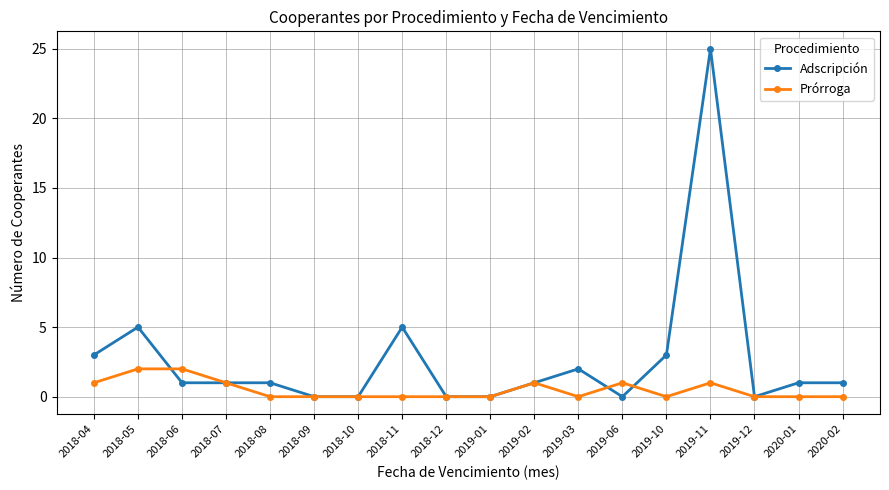

Which series has the widest spread of values?

Adscripción